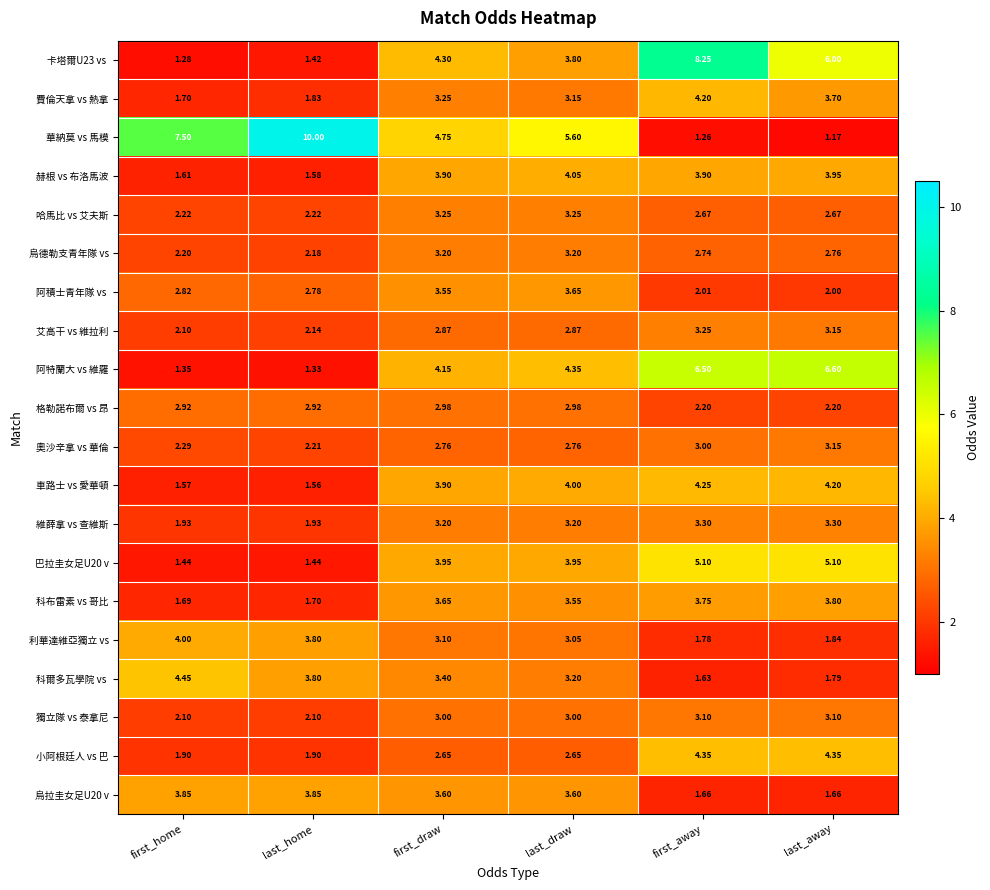

At which label is 艾高干 vs 維拉利 closest to 2?

first_home